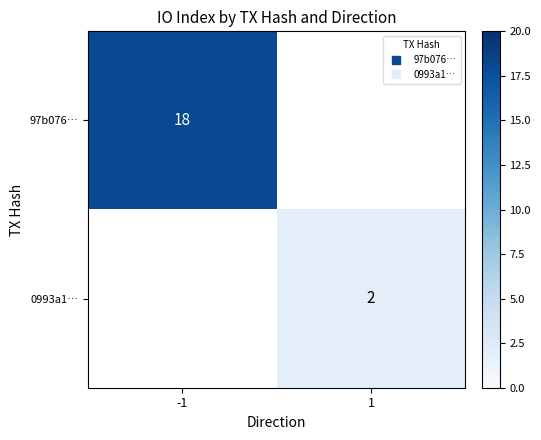

At how many categories does at least one series exceed 6?

1